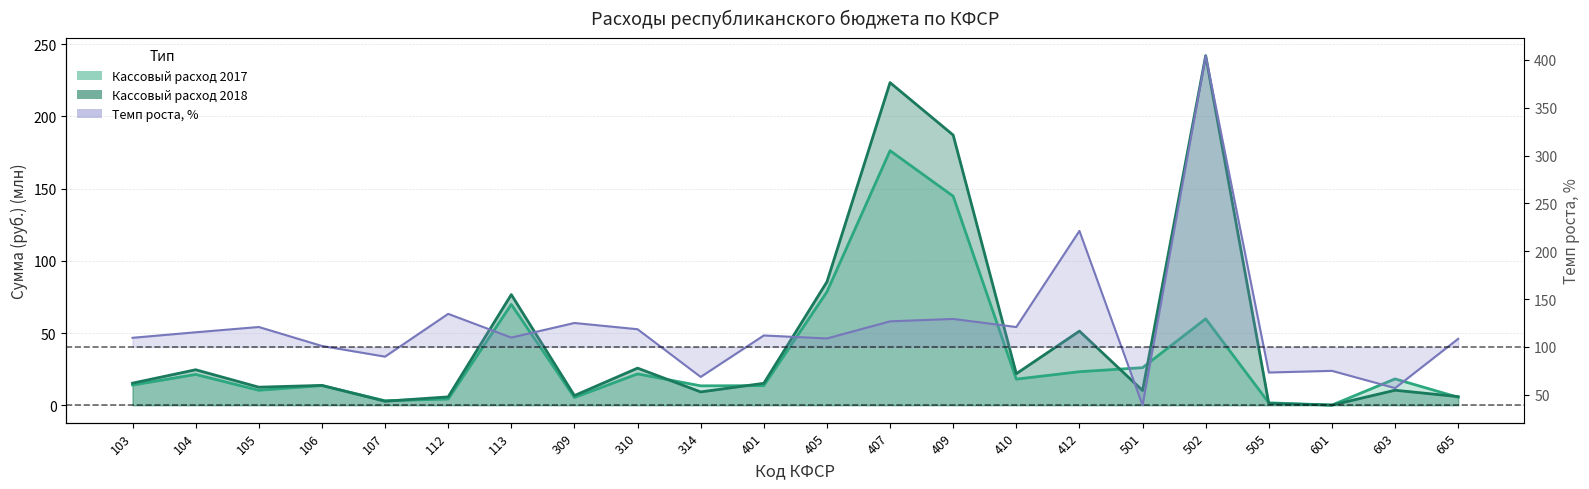

How many interior local peaks does the Темп роста, % series have?

8